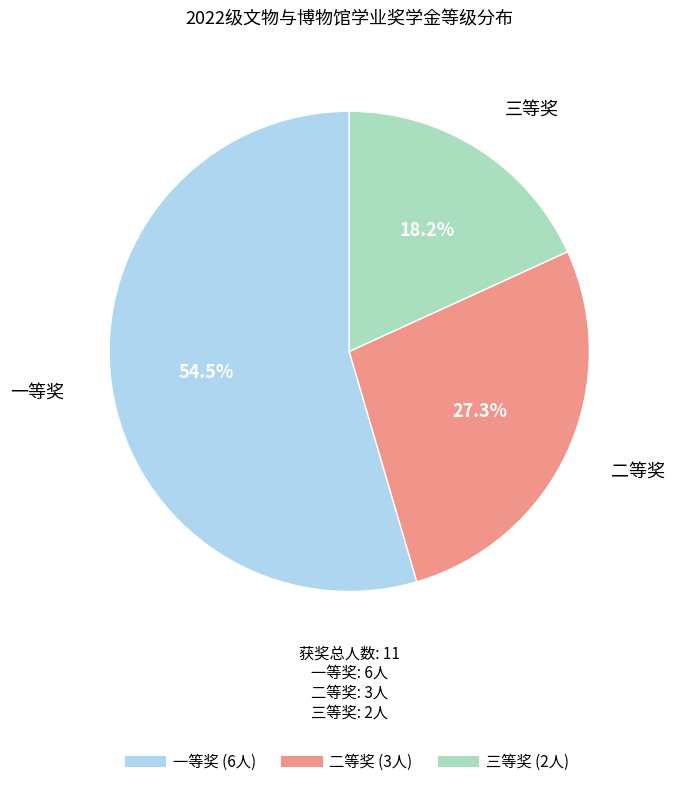

Which slice is the smallest?

三等奖